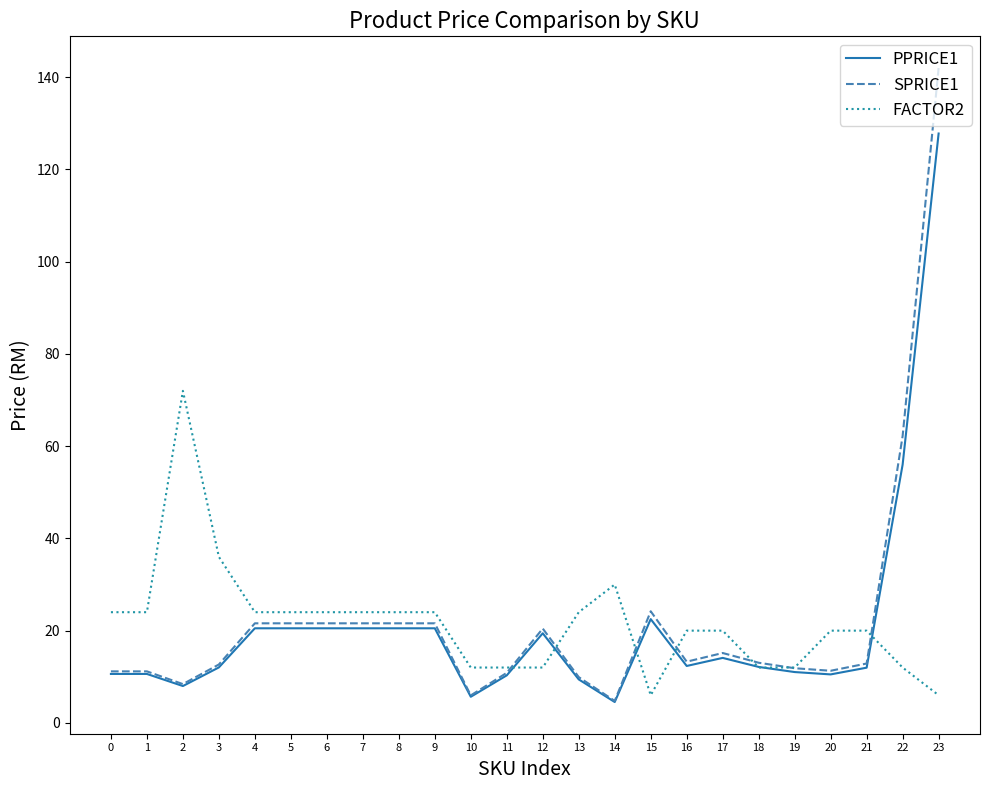

Which series ends up on top after the final intersection of SPRICE1 and FACTOR2?

SPRICE1